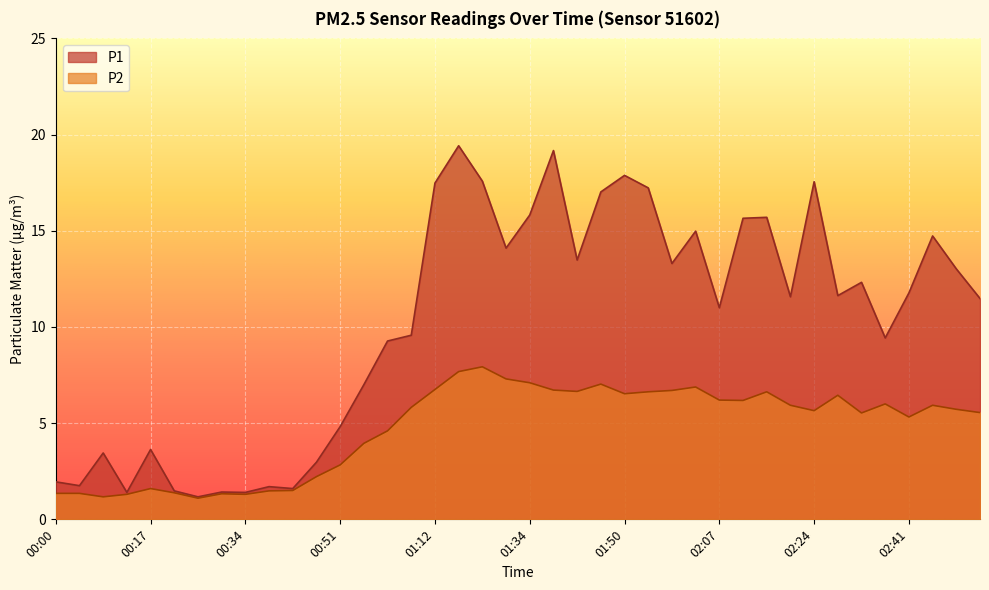

Between 00:13 and 01:59, which is larger?

01:59